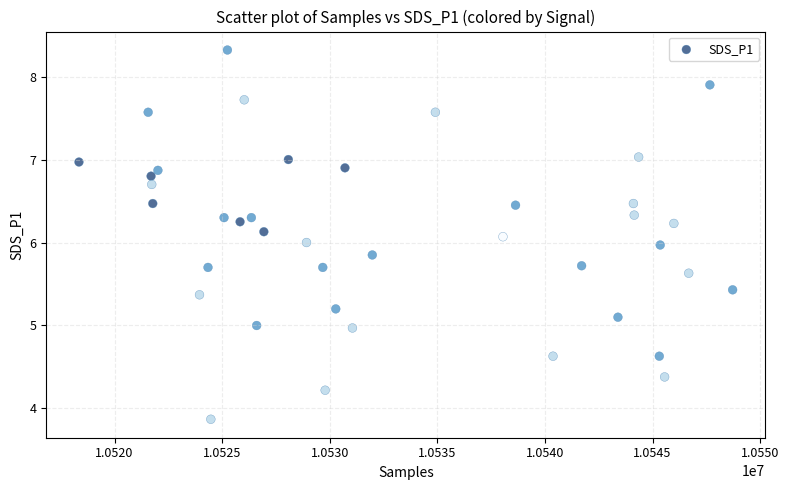

What is the range of X values (max minus min)?

30378.0